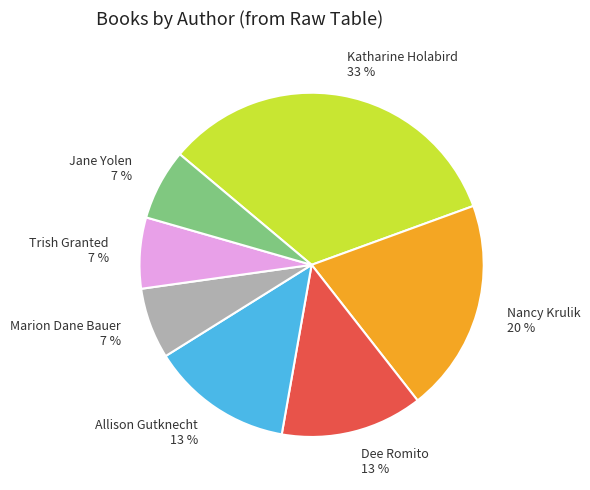

What is the largest slice in the pie chart?

Katharine Holabird